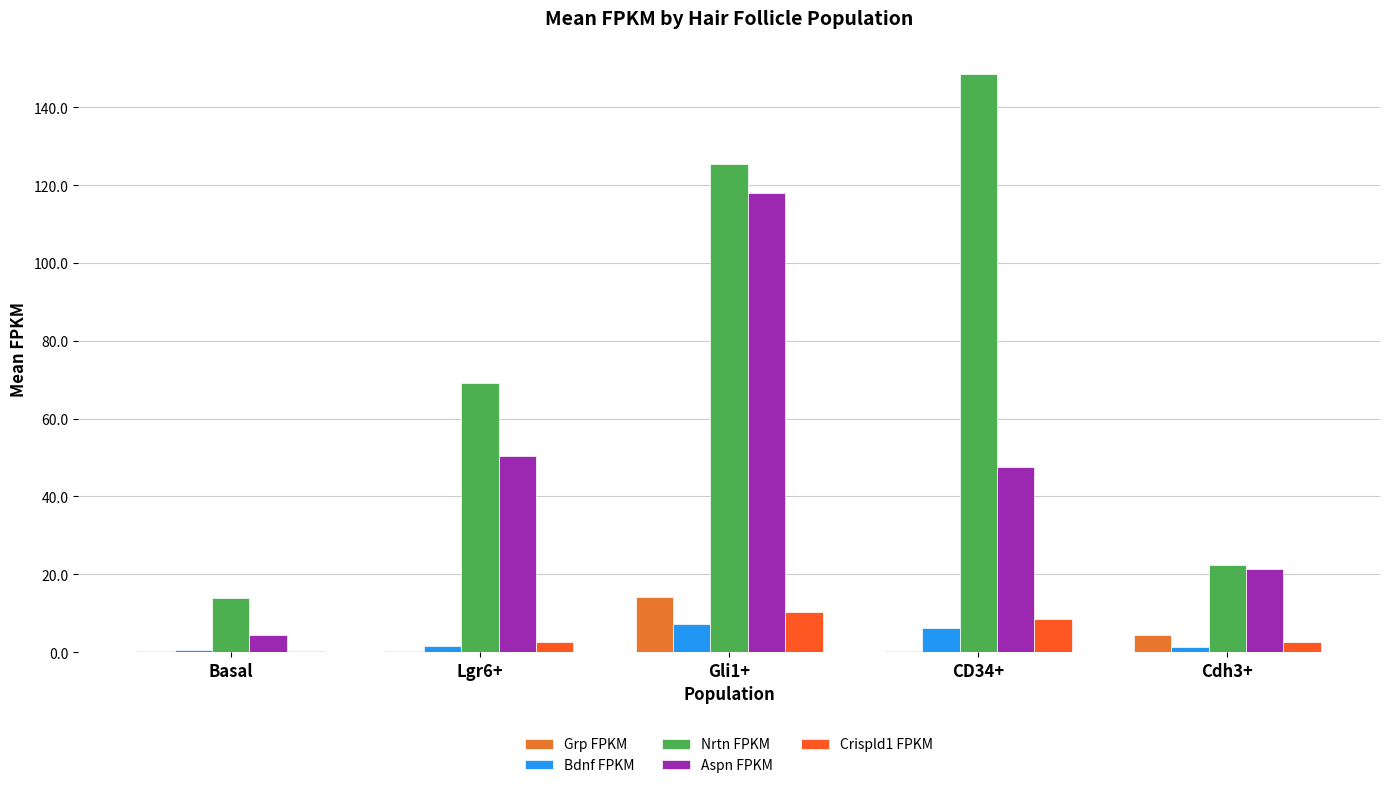

What is the difference between the maximum and minimum values in the Crispld1 FPKM series?

9.9